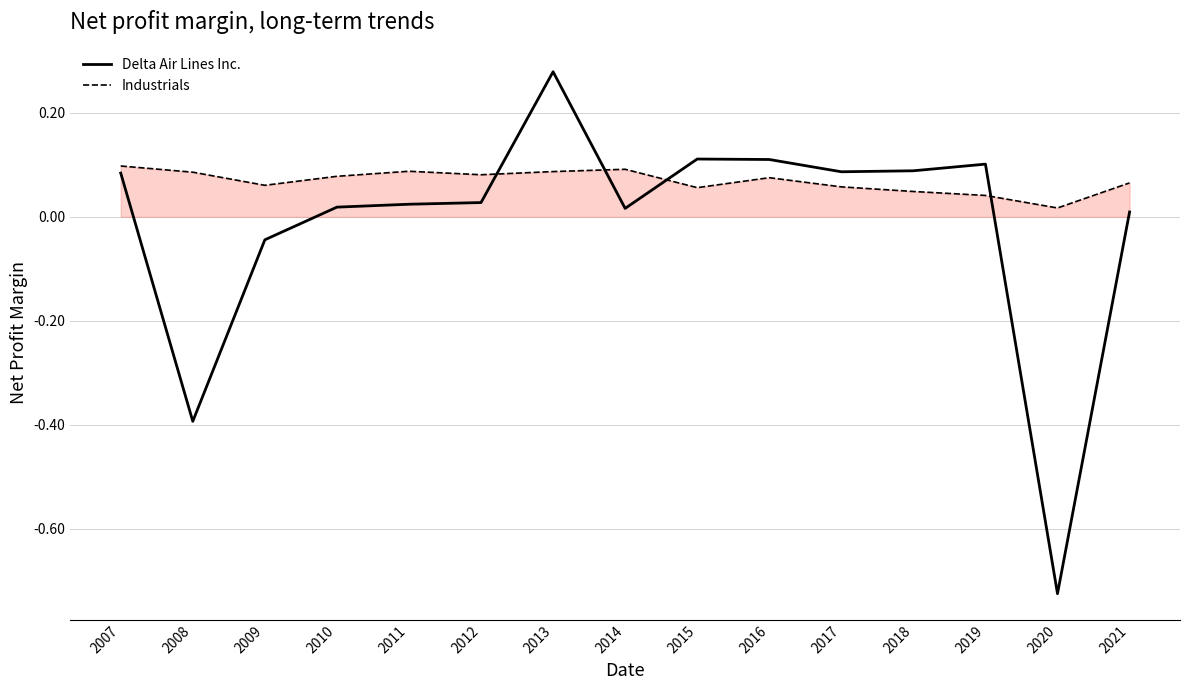

At which category is the sum across all series the highest?

2013